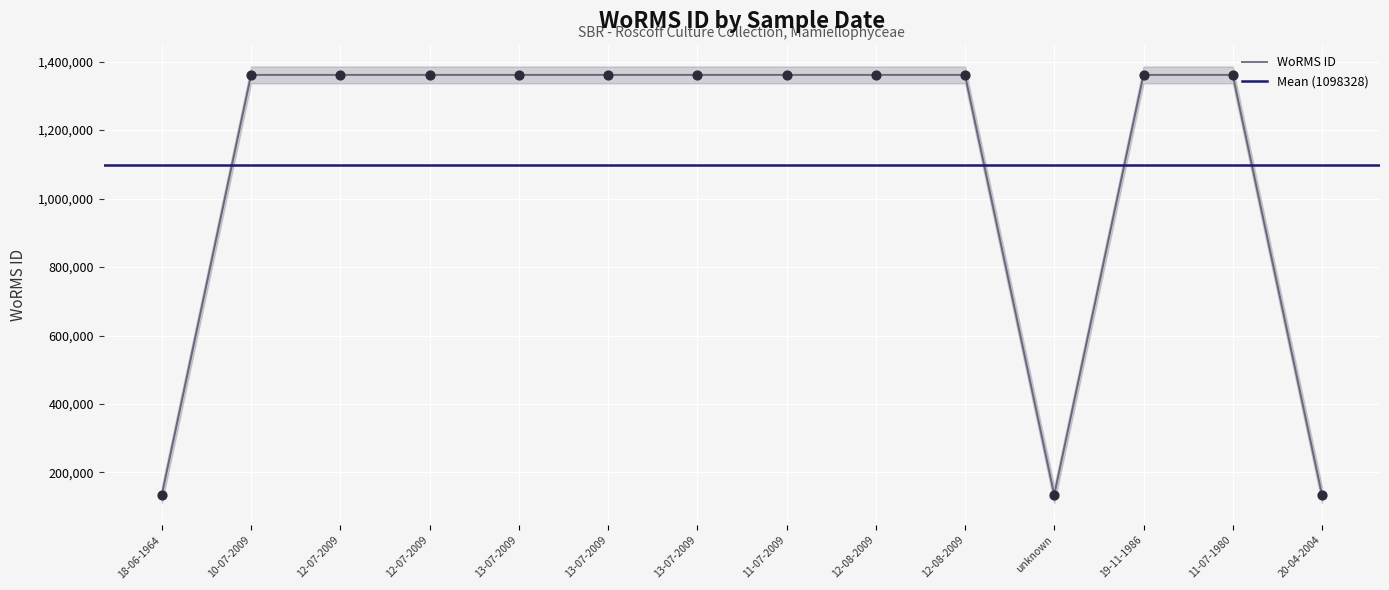

Between 18-06-1964 and 19-11-1986, which is larger?

19-11-1986